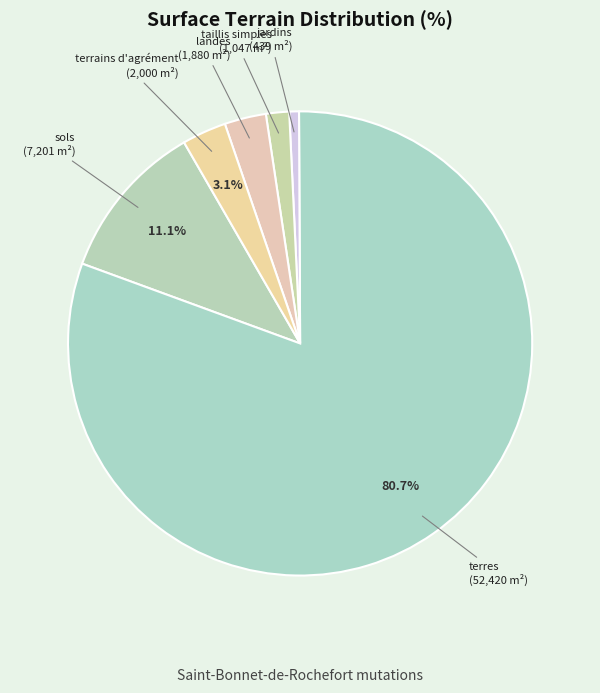

How many segments does this pie chart have?

6